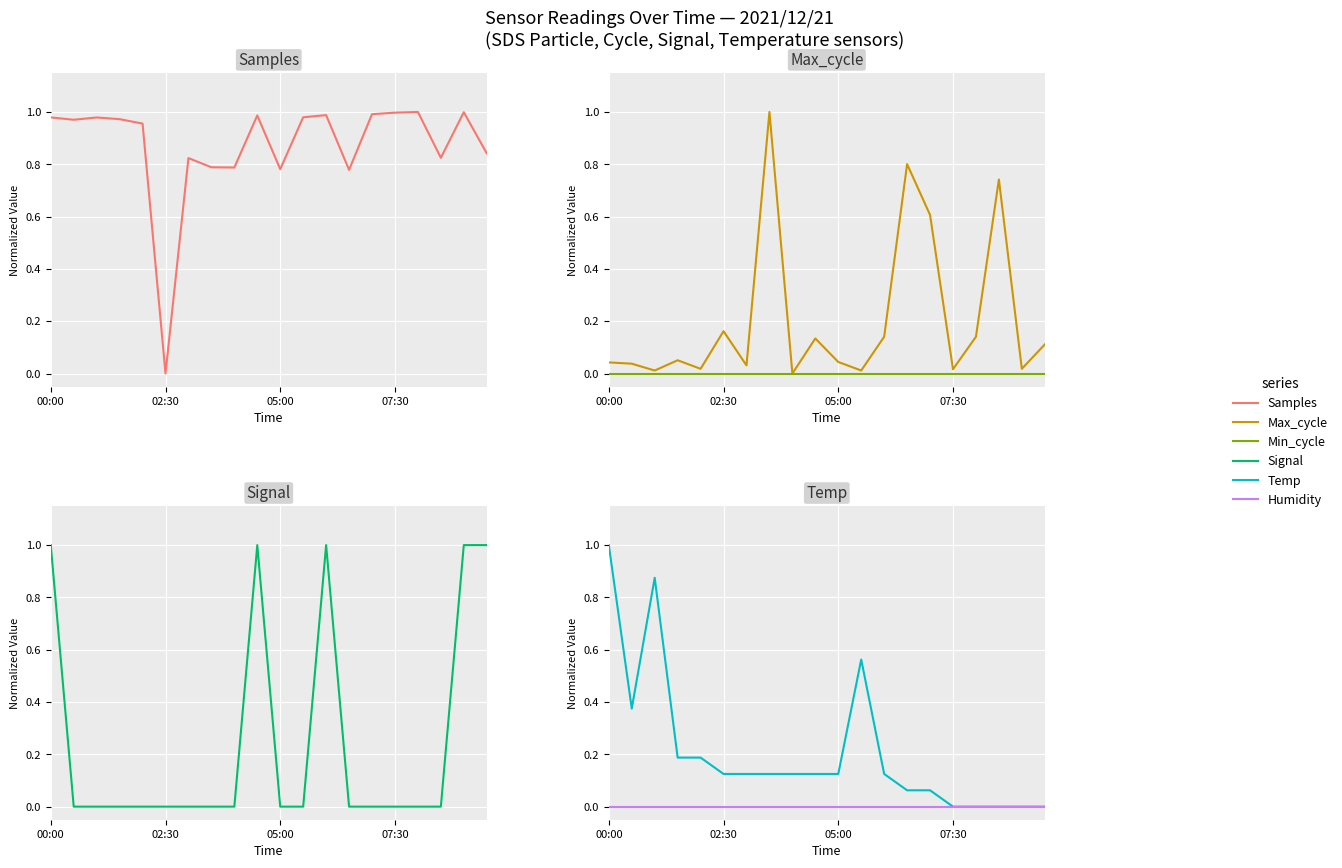

Which category has the highest value in the Samples series?

16